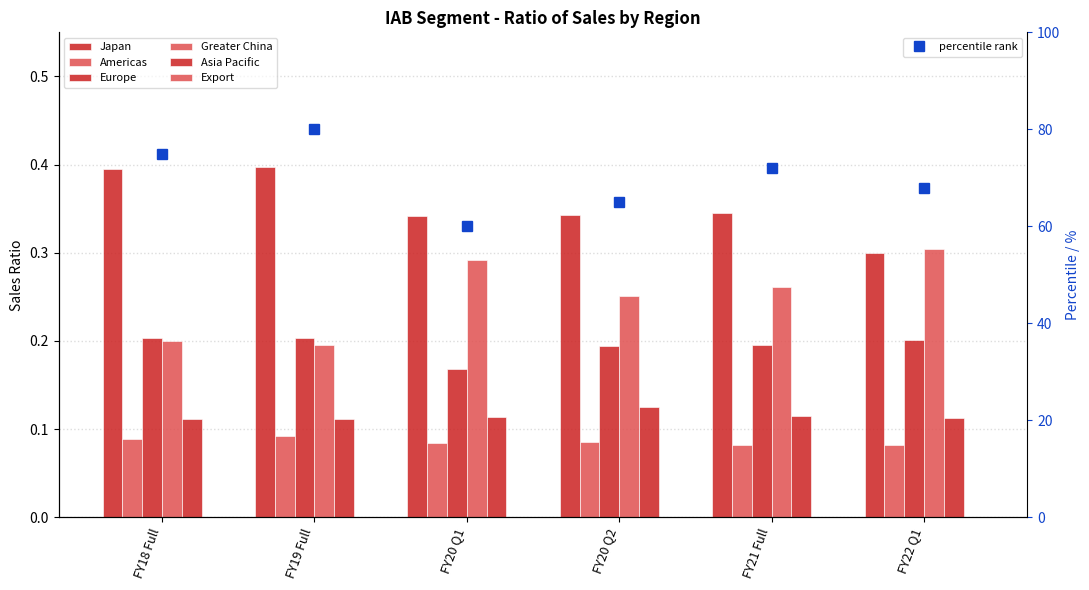

What is the label of the 2nd bar from the left?

FY19 Full